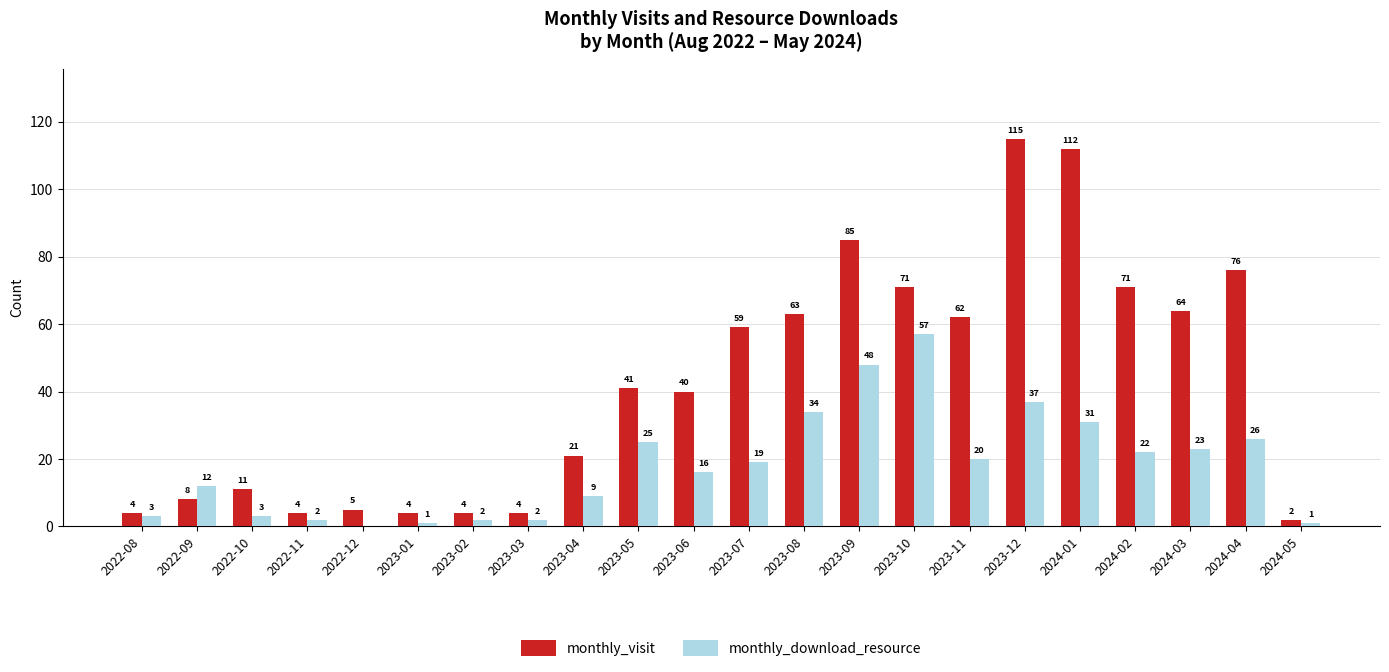

What are all the series names shown in the legend?

monthly_visit, monthly_download_resource